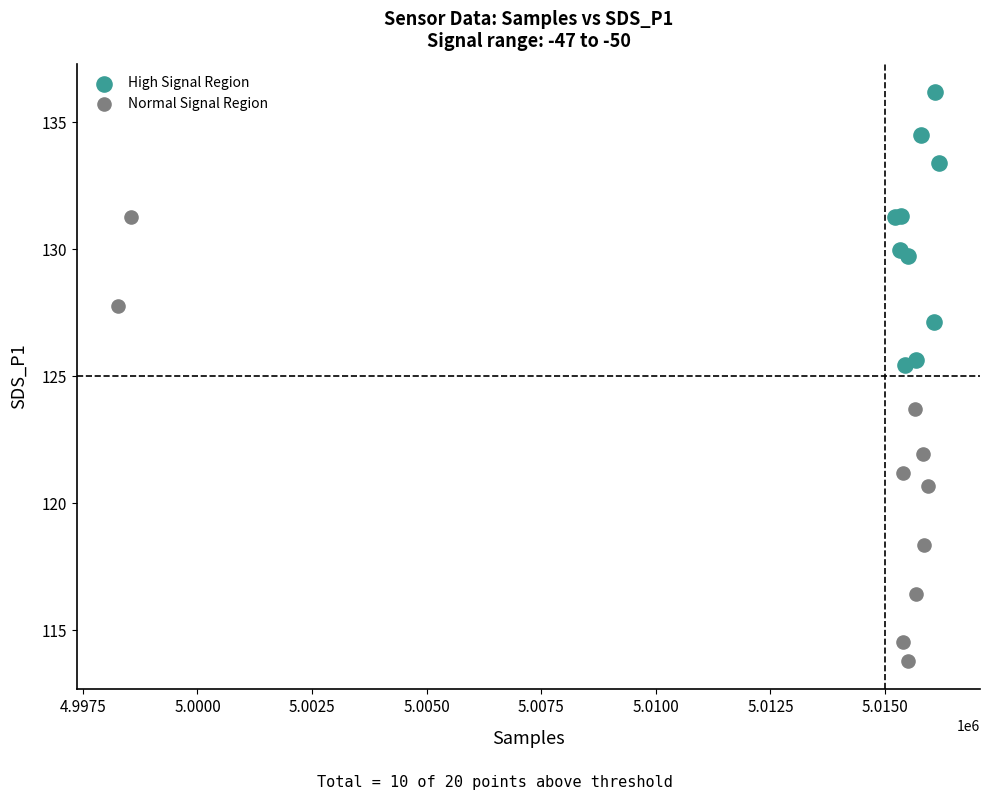

Which series has the largest Y range (max minus min)?

Normal Signal Region